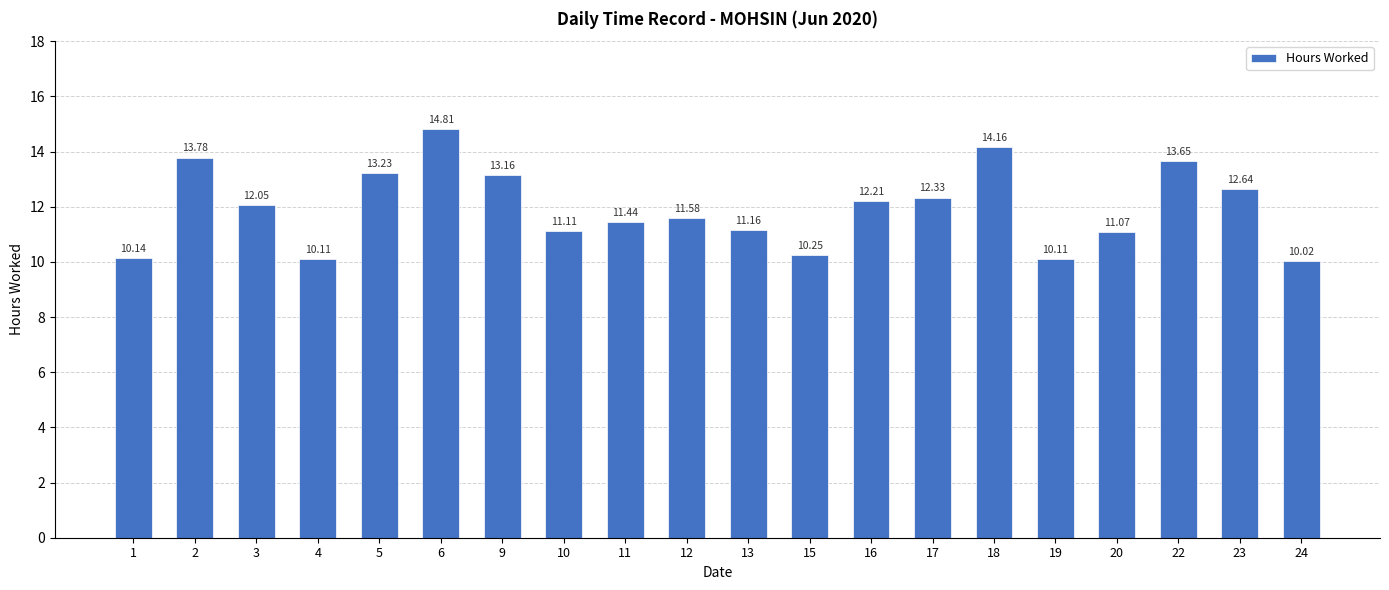

Does the chart contain stacked bars?

No